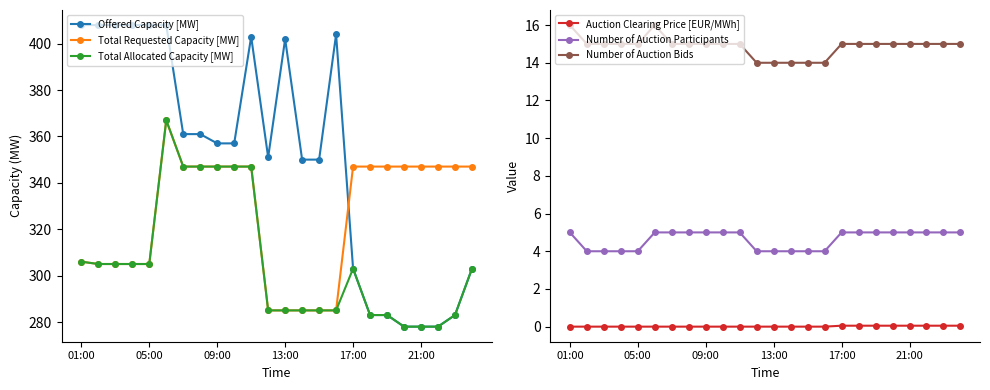

What is the sum of all Offered Capacity [MW] values?

8433